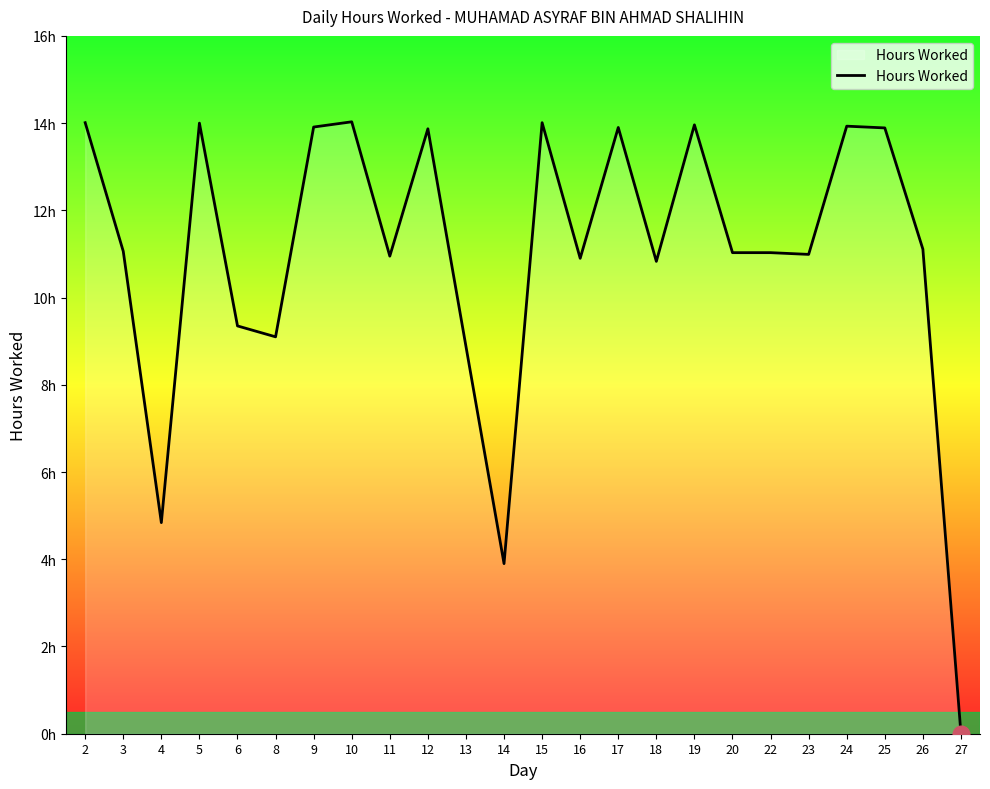

Approximately how many times larger is the value at 25 compared to 20?

1.3